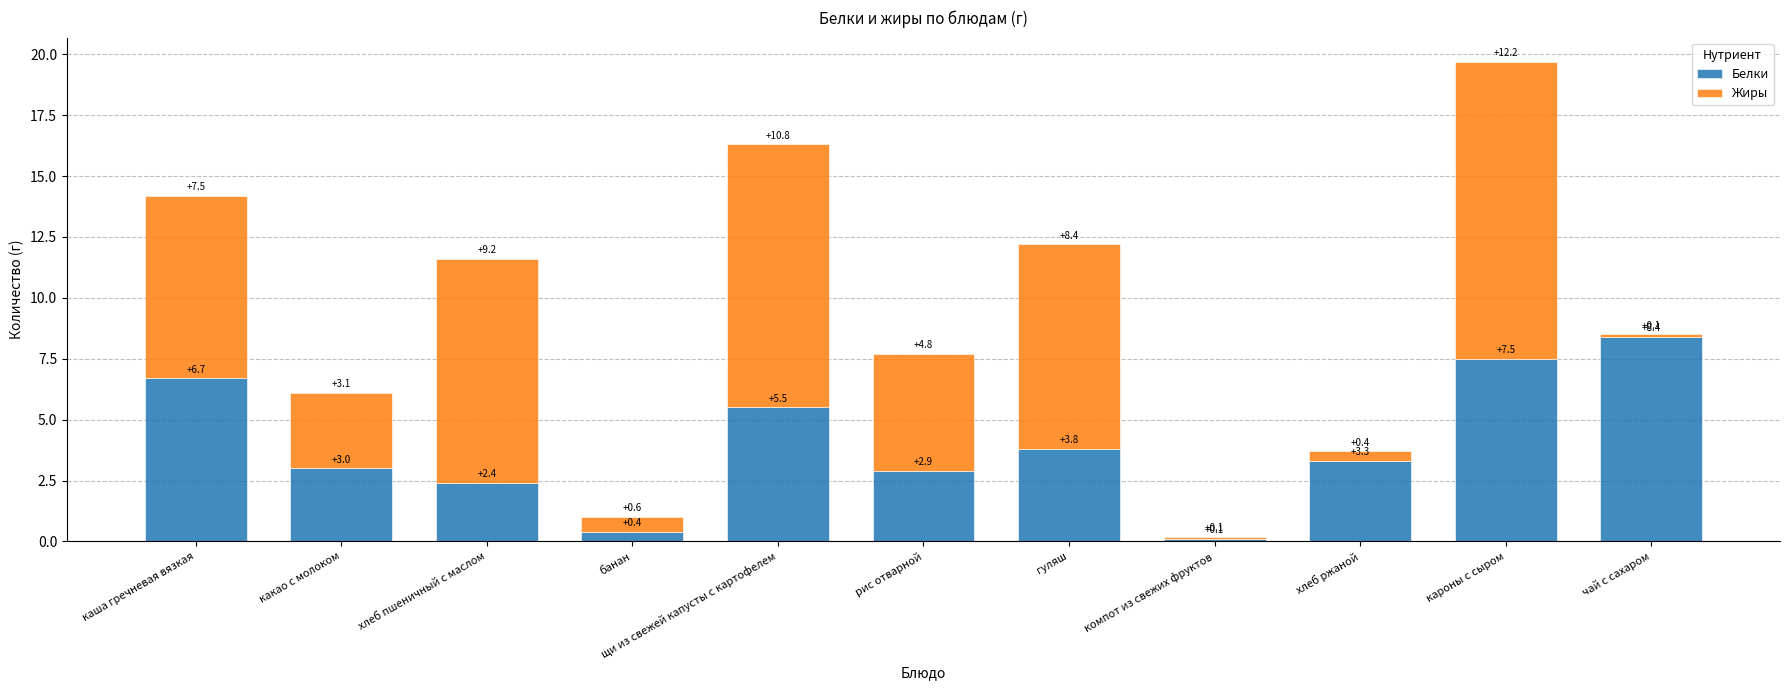

What is the sum of all Белки values?

44.0